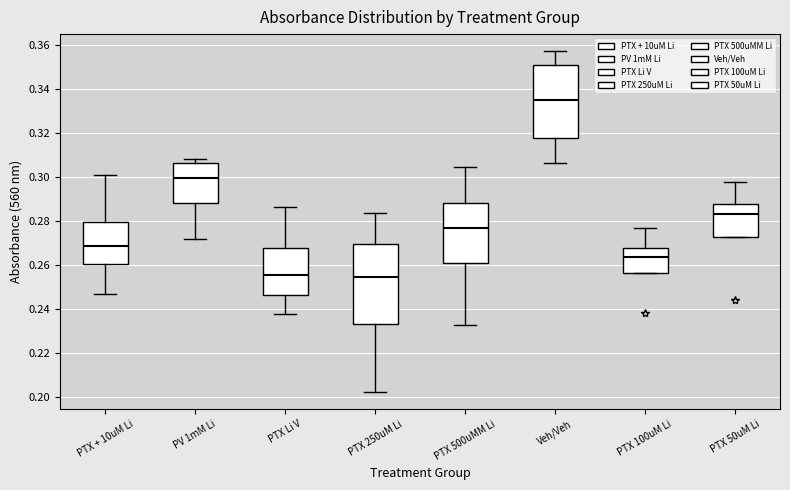

Reading left to right, transcribe this box plot: for each box, give where its median line is, the range the box spans, and where its two whiskers end, as read against the y-axis. The values are not printed on the chart, so give them approximately, as read against the axis.

PTX + 10uM Li: median 0.268, box 0.260 to 0.280, whiskers 0.246 to 0.300
PV 1mM Li: median 0.300, box 0.288 to 0.306, whiskers 0.272 to 0.308
PTX Li V: median 0.256, box 0.246 to 0.268, whiskers 0.238 to 0.286
PTX 250uM Li: median 0.254, box 0.234 to 0.270, whiskers 0.202 to 0.284
PTX 500uMM Li: median 0.276, box 0.260 to 0.288, whiskers 0.232 to 0.304
Veh/Veh: median 0.334, box 0.318 to 0.350, whiskers 0.306 to 0.358
PTX 100uM Li: median 0.264, box 0.256 to 0.268, whiskers 0.256 to 0.276
PTX 50uM Li: median 0.284, box 0.272 to 0.288, whiskers 0.272 to 0.298